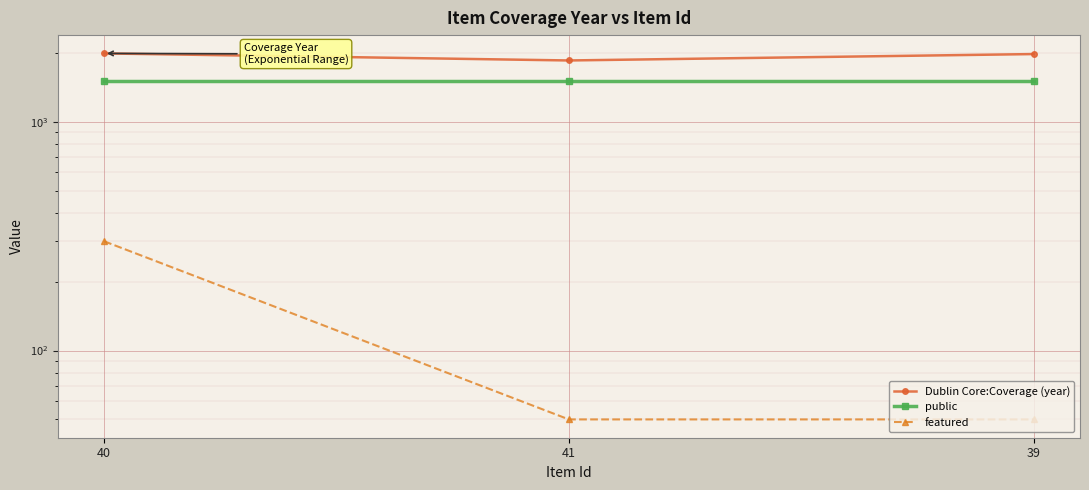

What is the difference between the maximum and minimum values in the featured series?

250